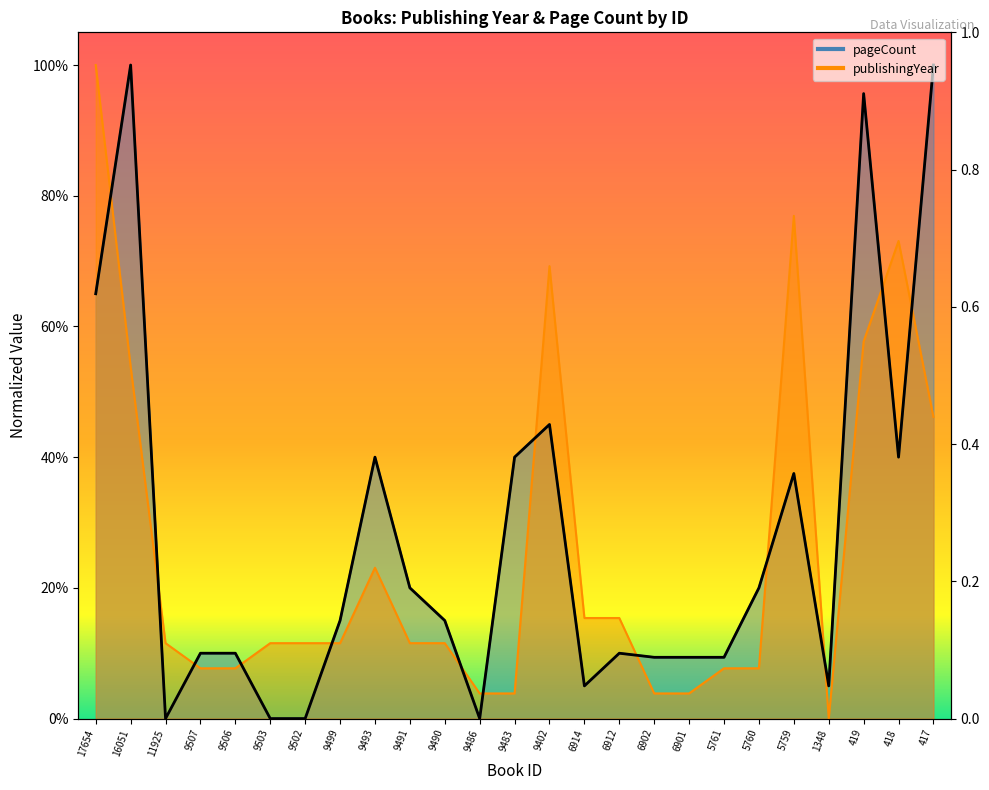

What are all the series names shown in the legend?

publishingYear, pageCount